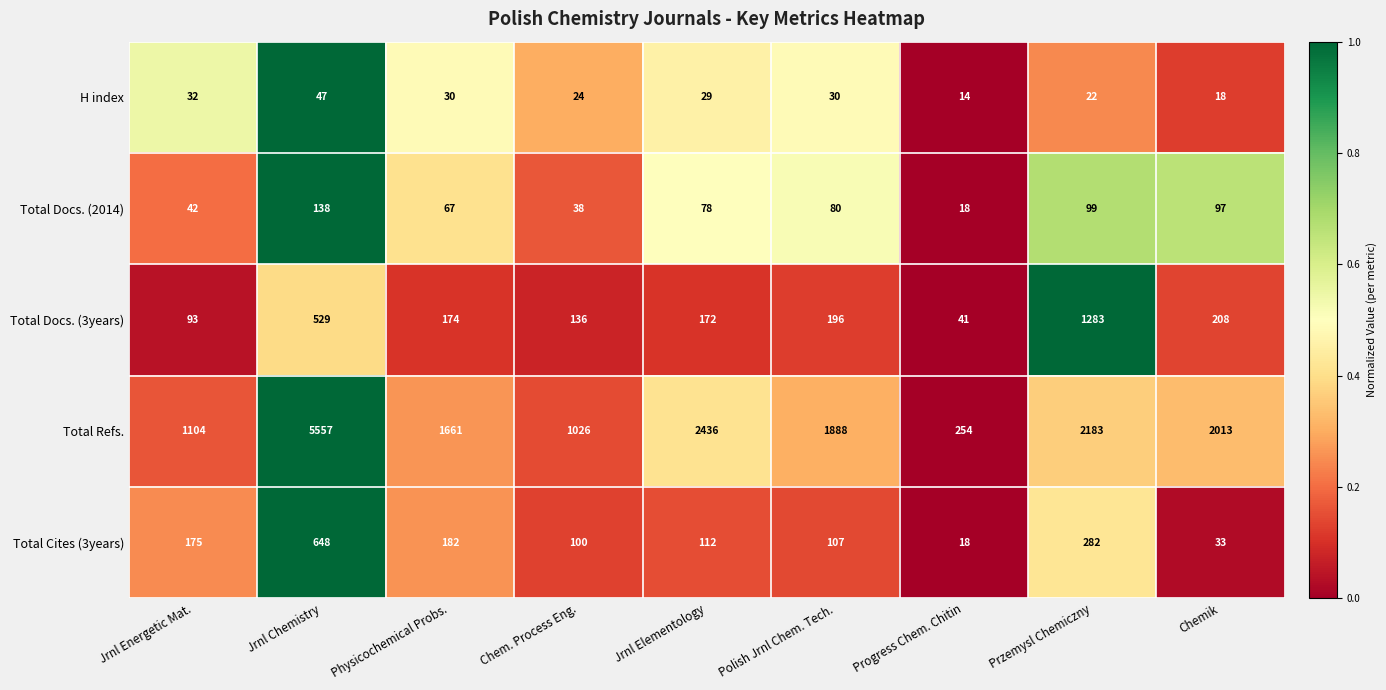

Is the value of Total Cites (3years) at Physicochemical Probs. greater than the value of H index at Przemysl Chemiczny?

Yes